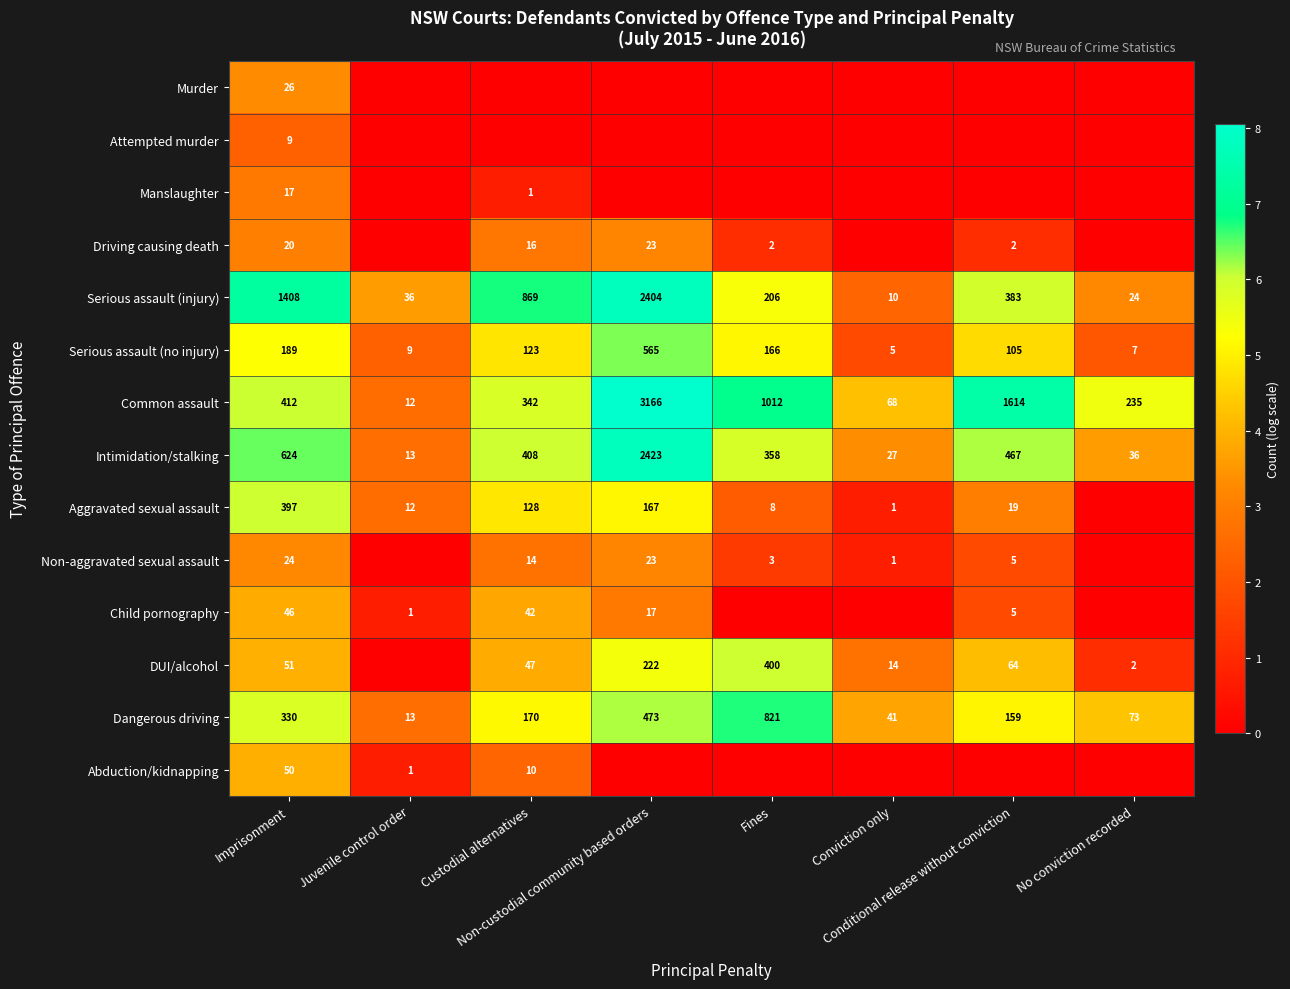

List the labels in order of Common assault value, smallest first.

Juvenile control order, Conviction only, No conviction recorded, Custodial alternatives, Imprisonment, Fines, Conditional release without conviction, Non-custodial community based orders